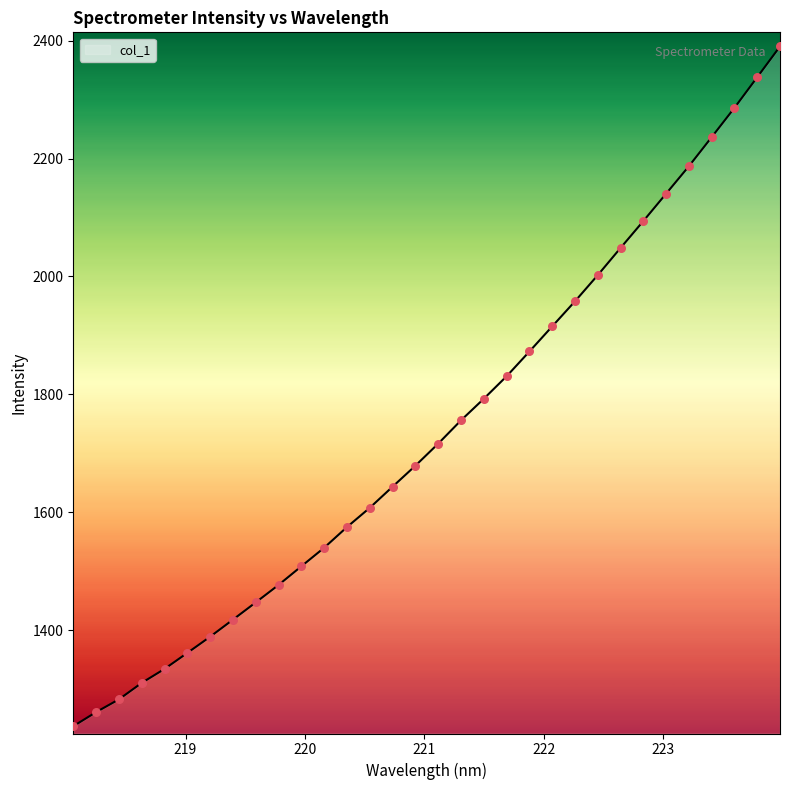

What is the smallest value displayed?

1237.3